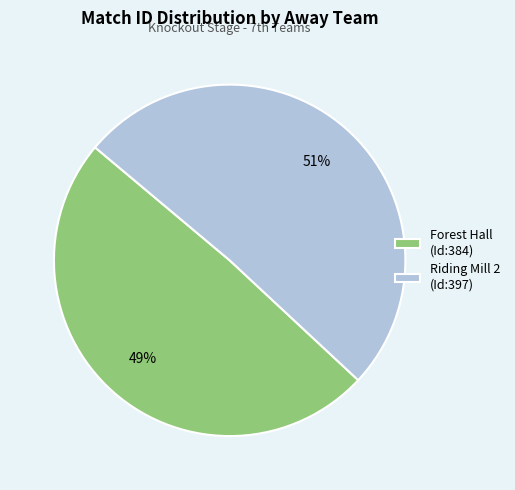

Is there any slice that represents more than half of the pie?

Yes